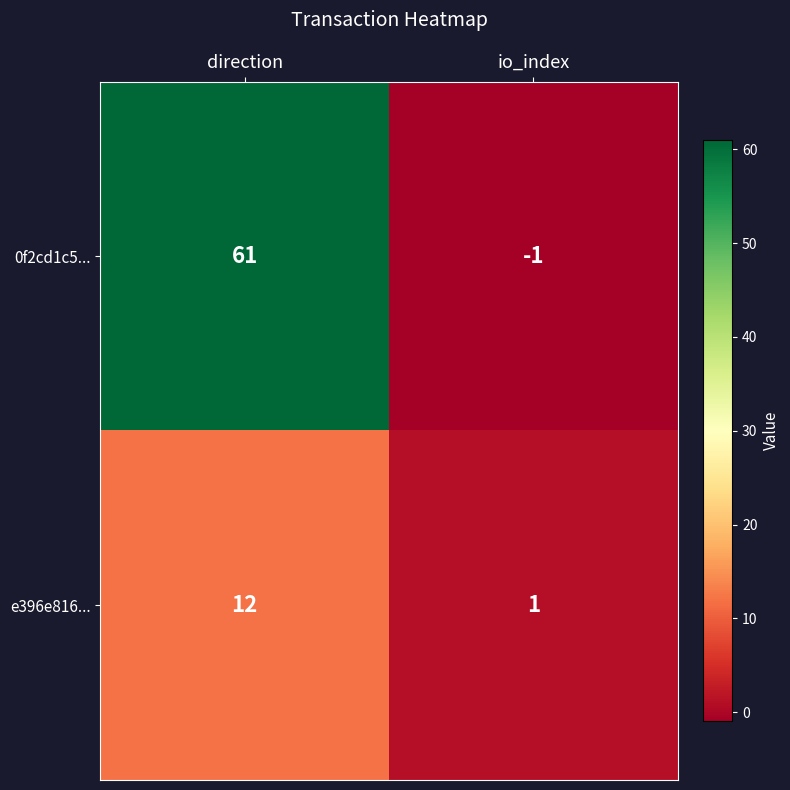

Rank the series by their average value, from lowest to highest.

e396e816..., 0f2cd1c5...